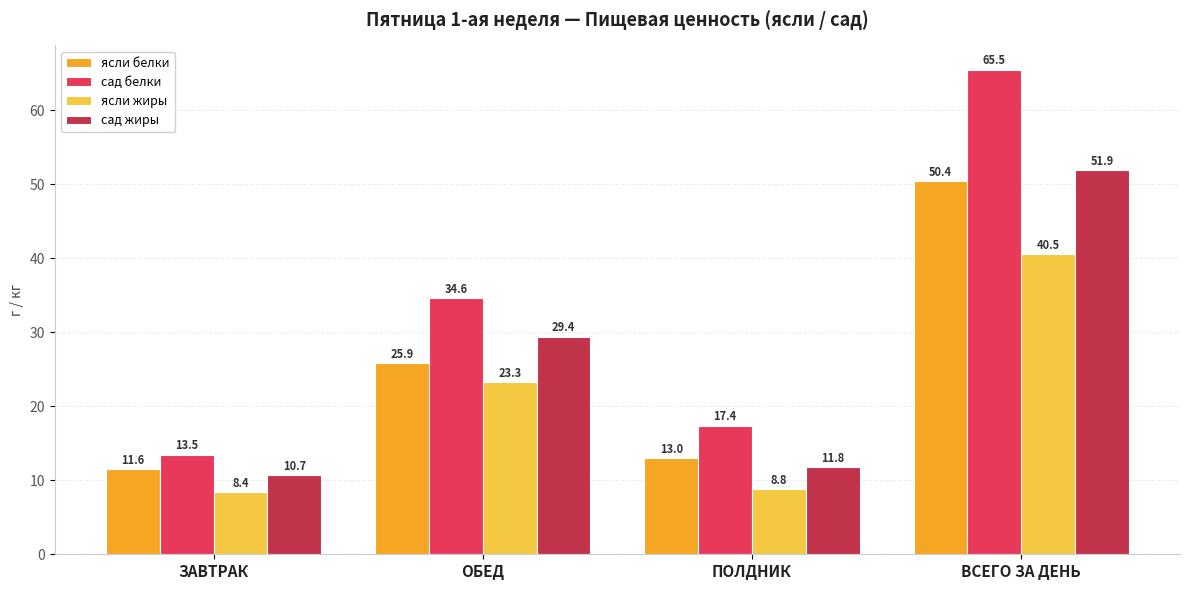

What is the value of the сад белки bar at the 3rd from the left?

17.4